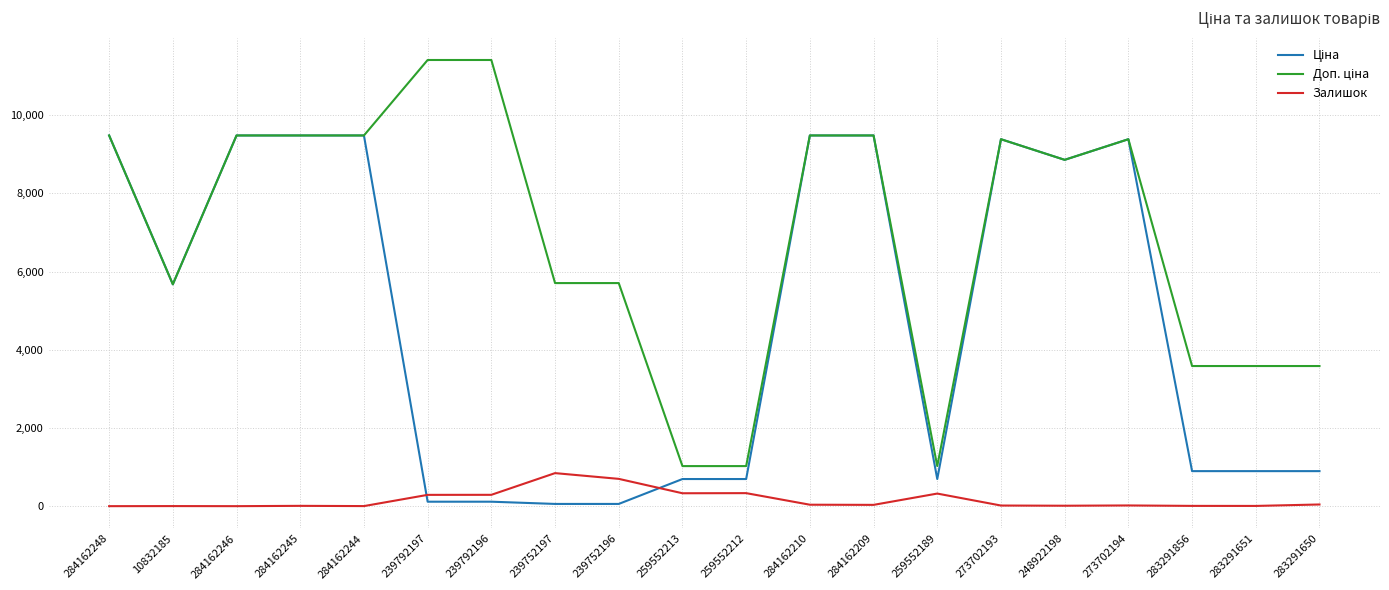

How many categories are shown in the chart?

20